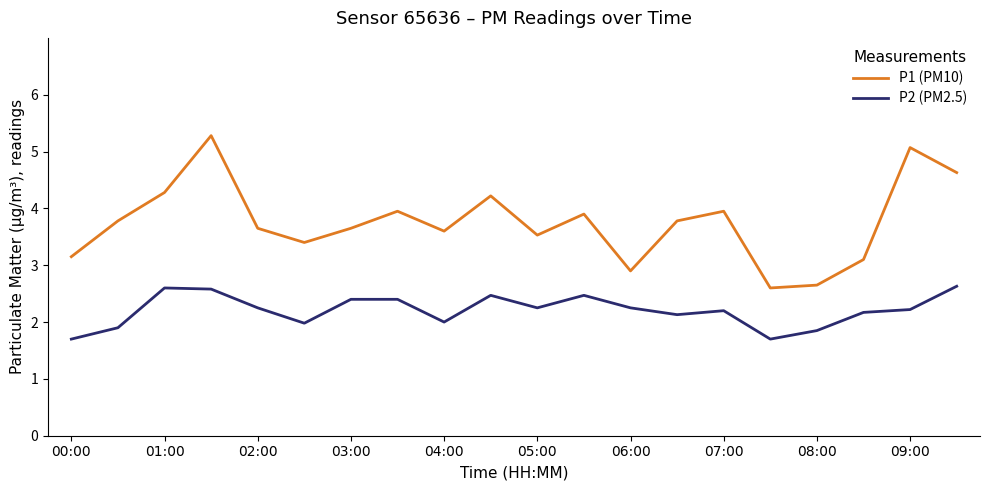

What is the maximum value shown in the chart?

5.3